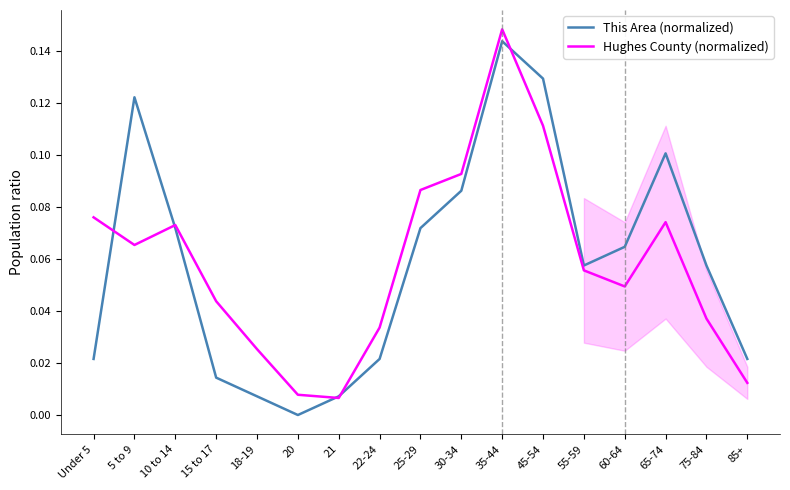

What is the difference between the This Area (normalized) values at 35-44 and Under 5?

0.1